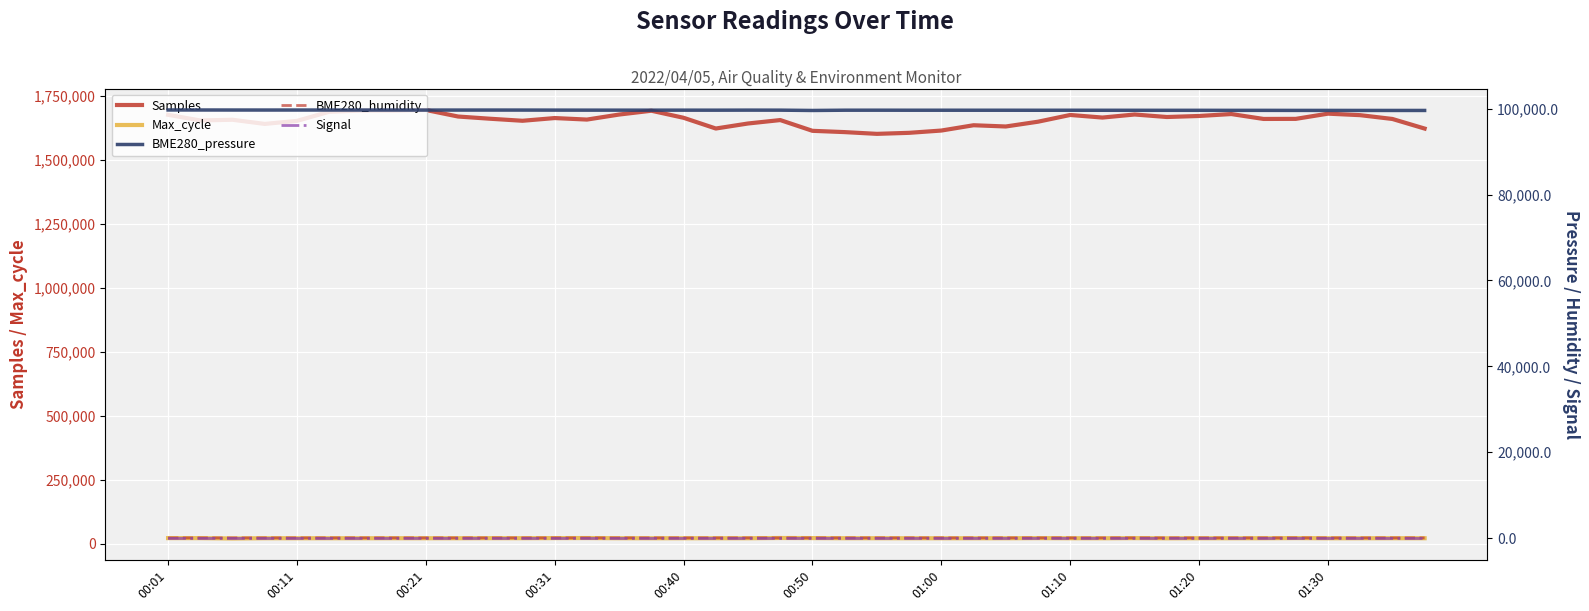

True or false: Max_cycle and Samples cross at least once.

False